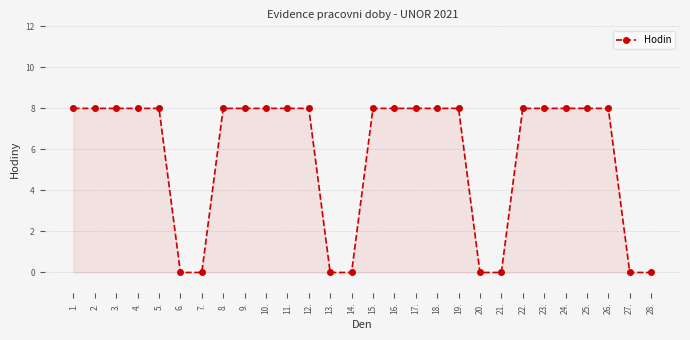

What is the maximum value shown in the chart?

8